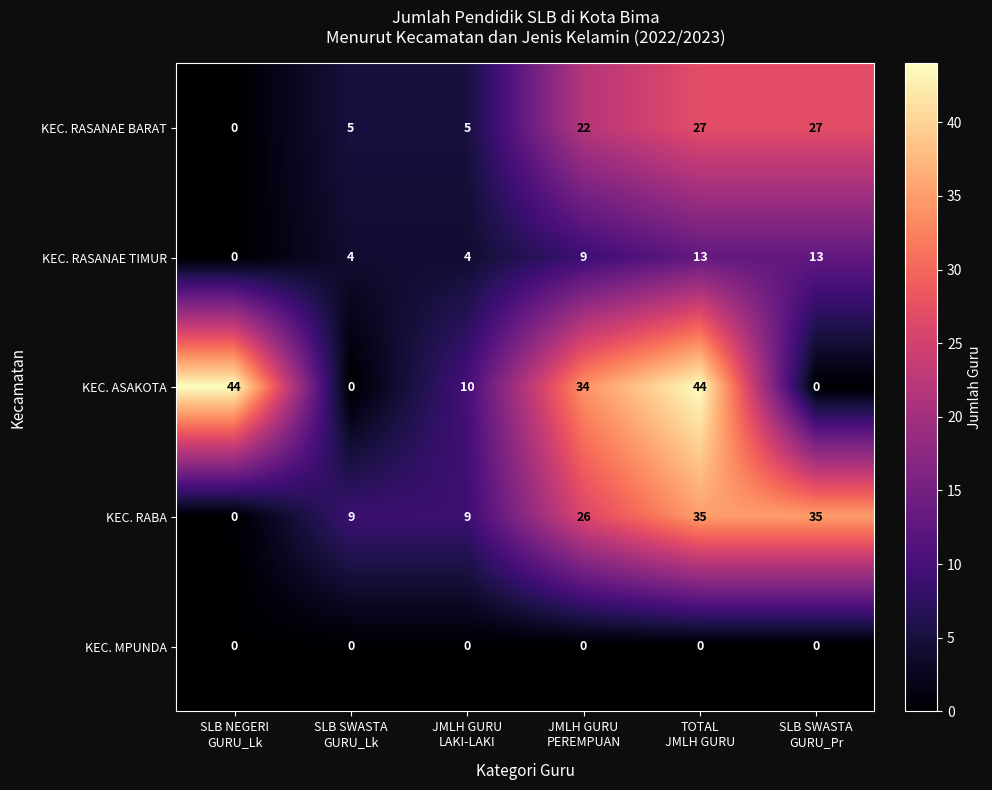

Which series has the largest total across all categories?

KEC. ASAKOTA